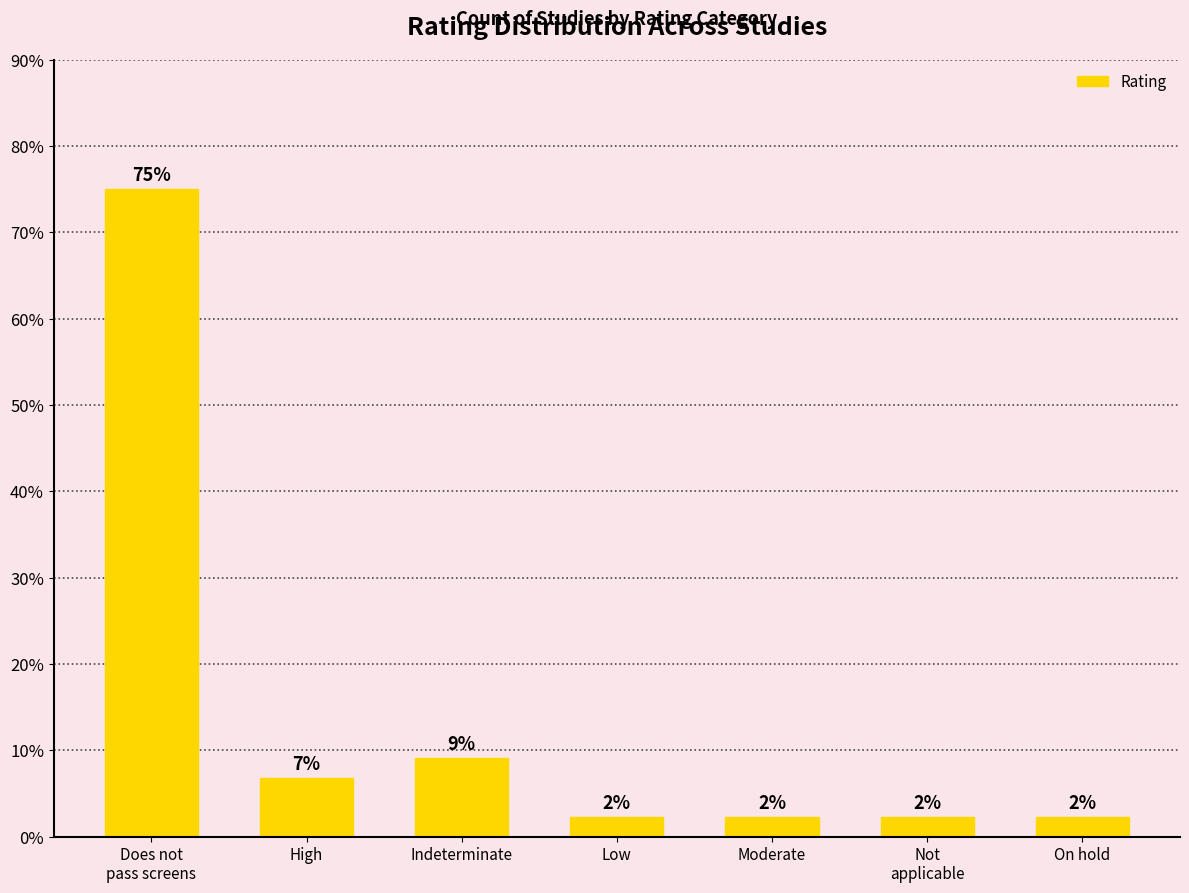

Are the bars horizontal?

No